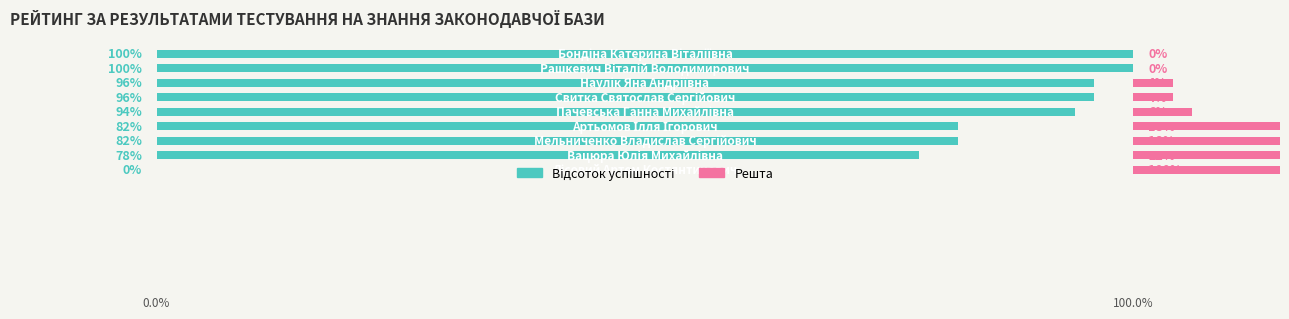

What is the difference between the highest and lowest values at 3?

92